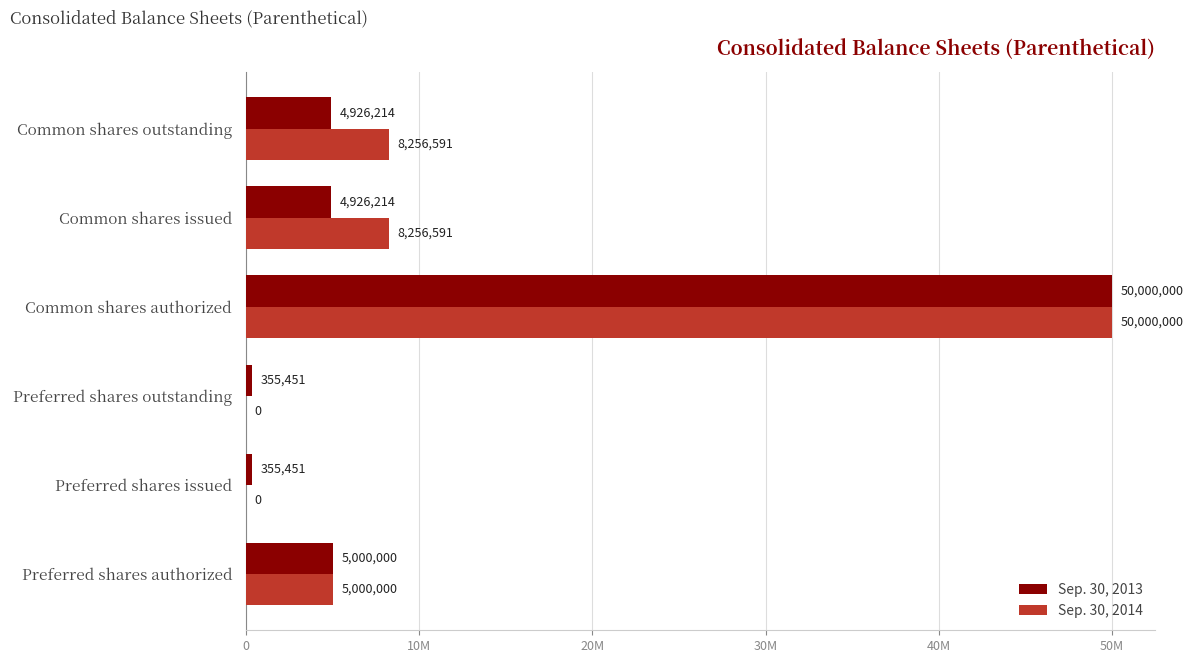

What position from the left is Common shares authorized?

4